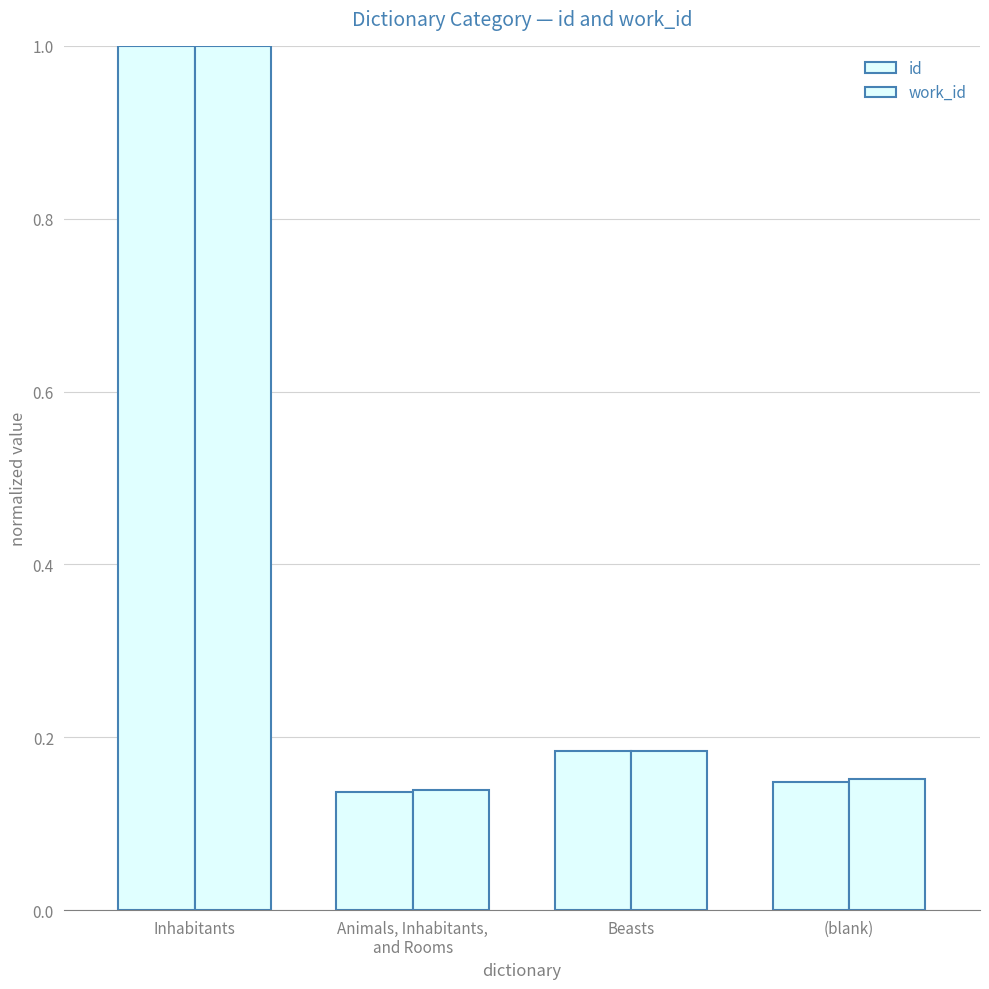

How many distinct data groups are displayed?

2